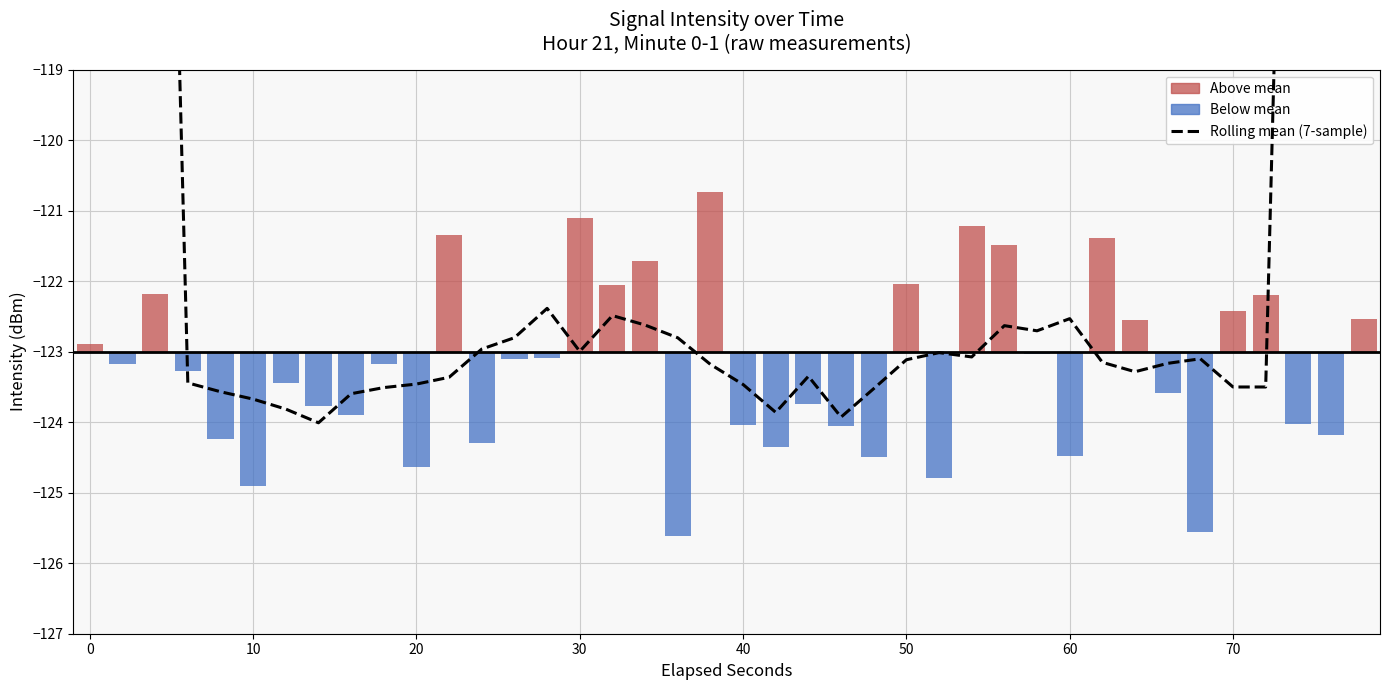

What is the greatest value displayed?

-70.2